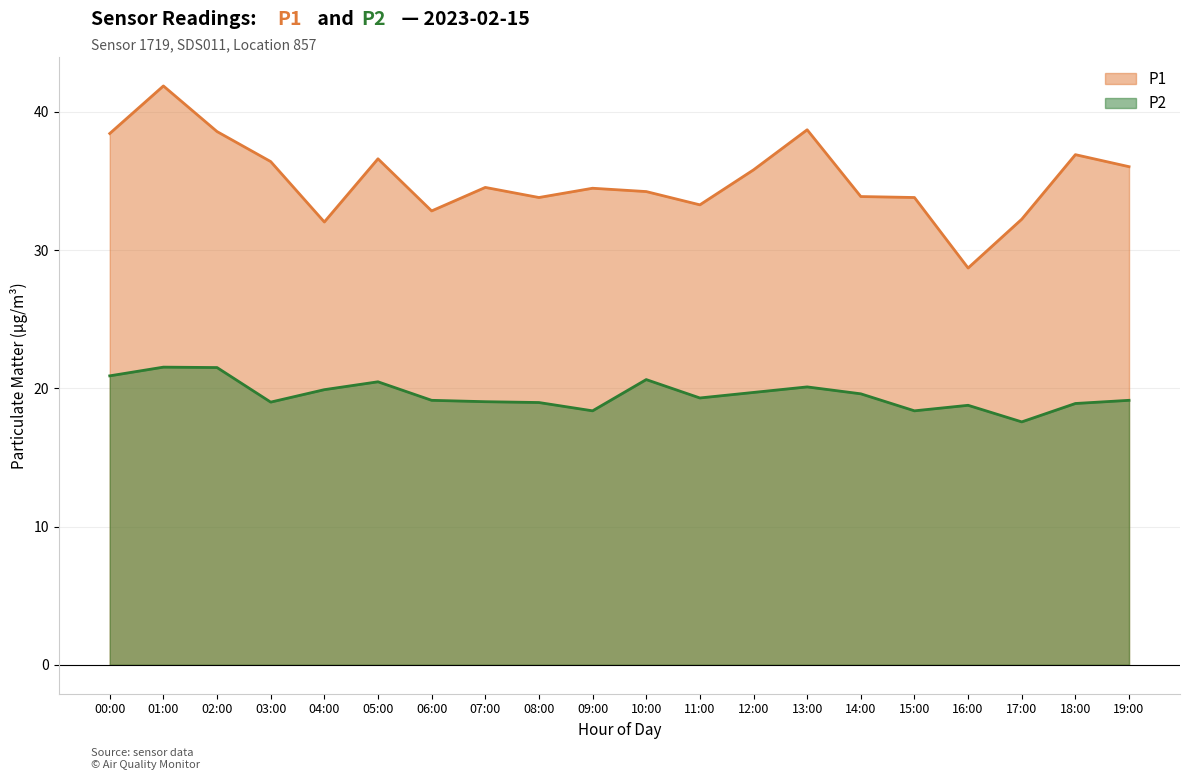

True or false: P1 and P2 cross at least once.

False